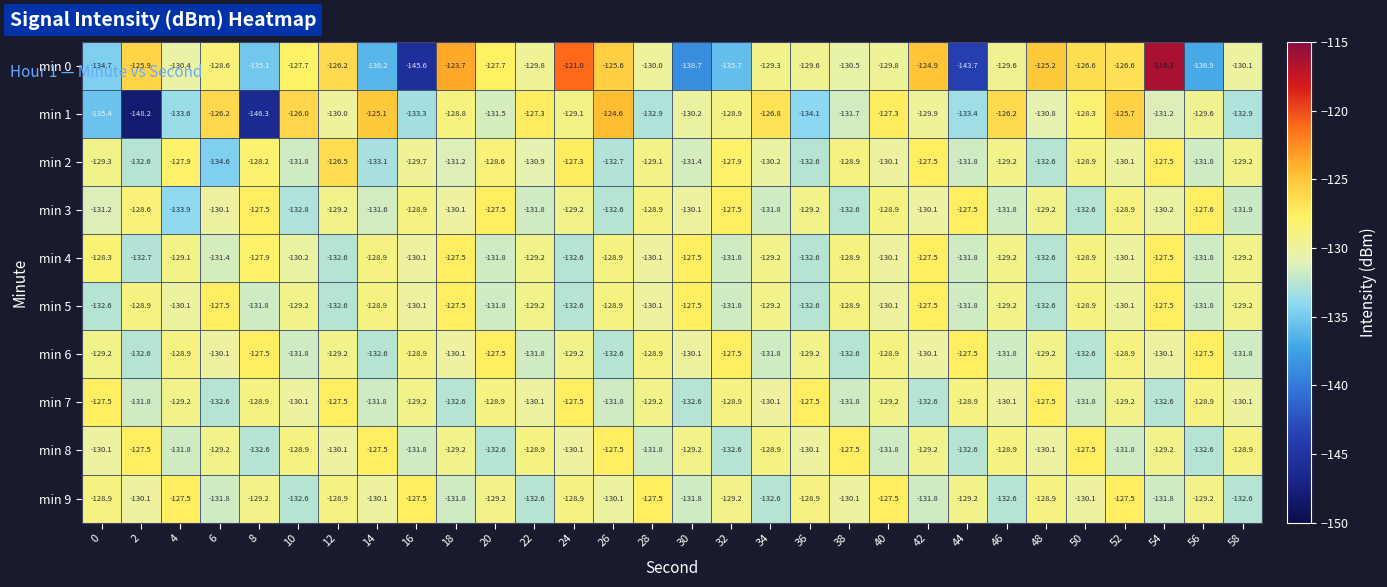

What is the highest value of the min 3 series?

-127.5